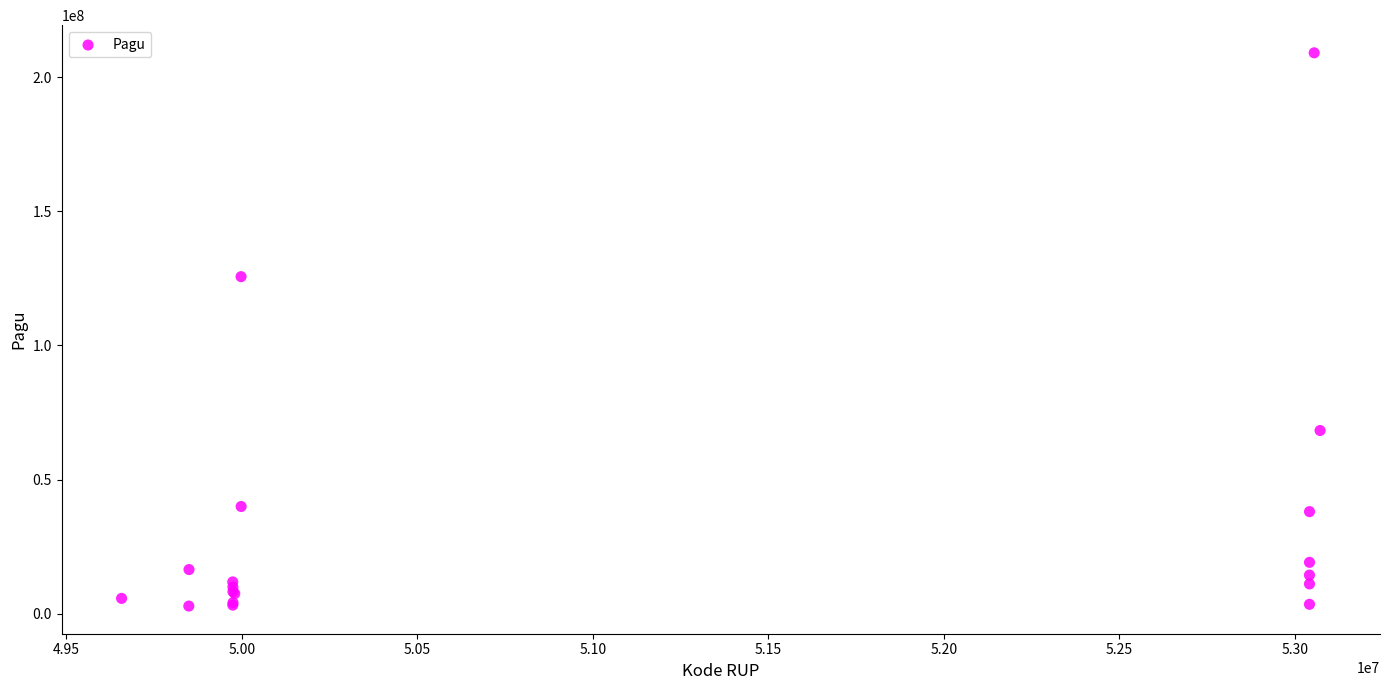

What Y value in the scatter plot is closest to 105977500?

125646000